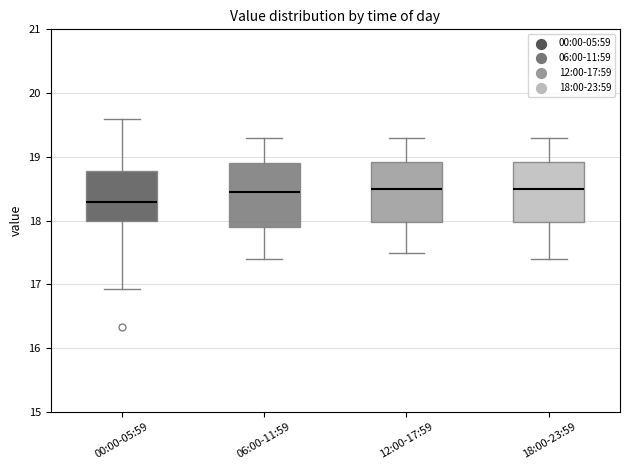

Reading left to right, read every box against the y-axis: the position of its median line, the range the box covers, and the ends of its whiskers. The values are not printed on the chart, so give them approximately, as read against the axis.

00:00-05:59: median 18.3, box 18.0 to 18.8, whiskers 16.9 to 19.6
06:00-11:59: median 18.5, box 17.9 to 18.9, whiskers 17.4 to 19.3
12:00-17:59: median 18.5, box 18.0 to 18.9, whiskers 17.5 to 19.3
18:00-23:59: median 18.5, box 18.0 to 18.9, whiskers 17.4 to 19.3